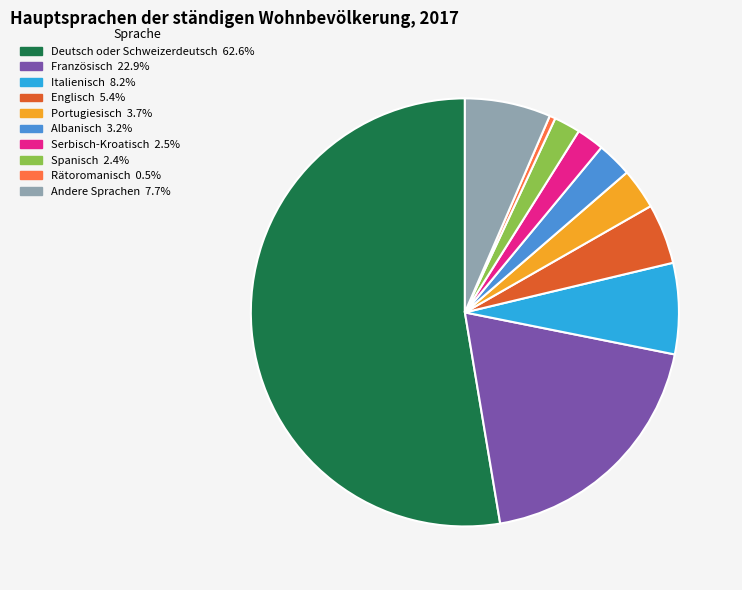

The Andere Sprachen slice represents 18% of the pie. True or false?

False